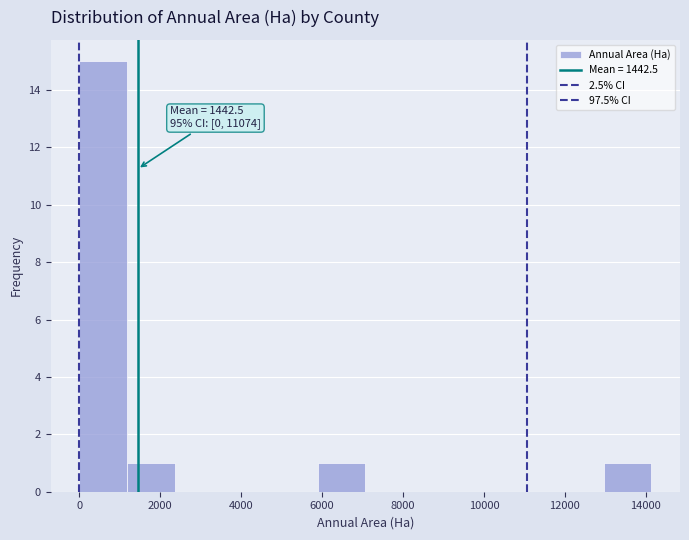

Which range on the x-axis has the tallest bar?

0 to 1200